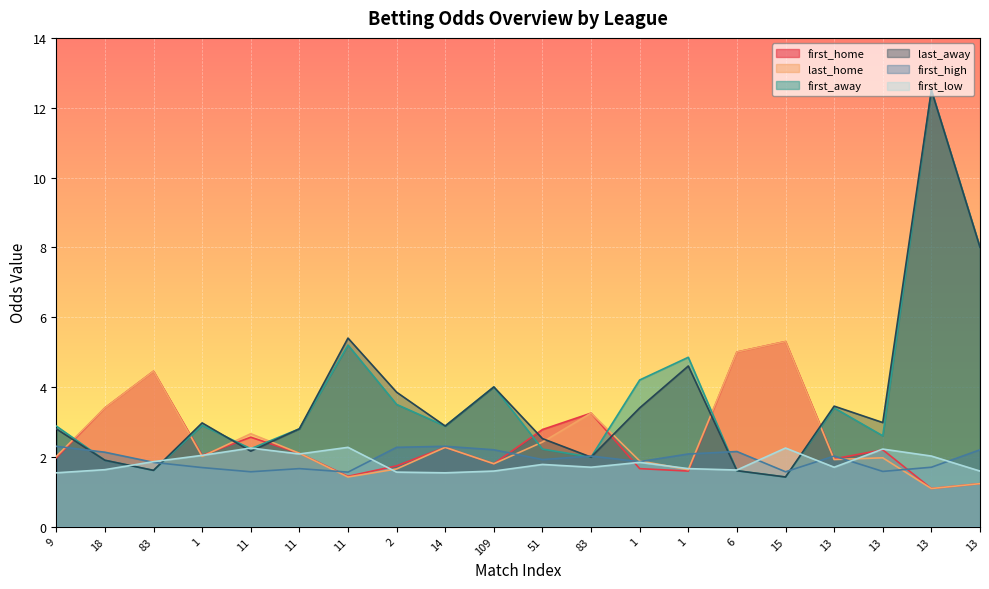

List the series in order of their peak value, highest first.

first_away, last_away, first_home, last_home, first_high, first_low